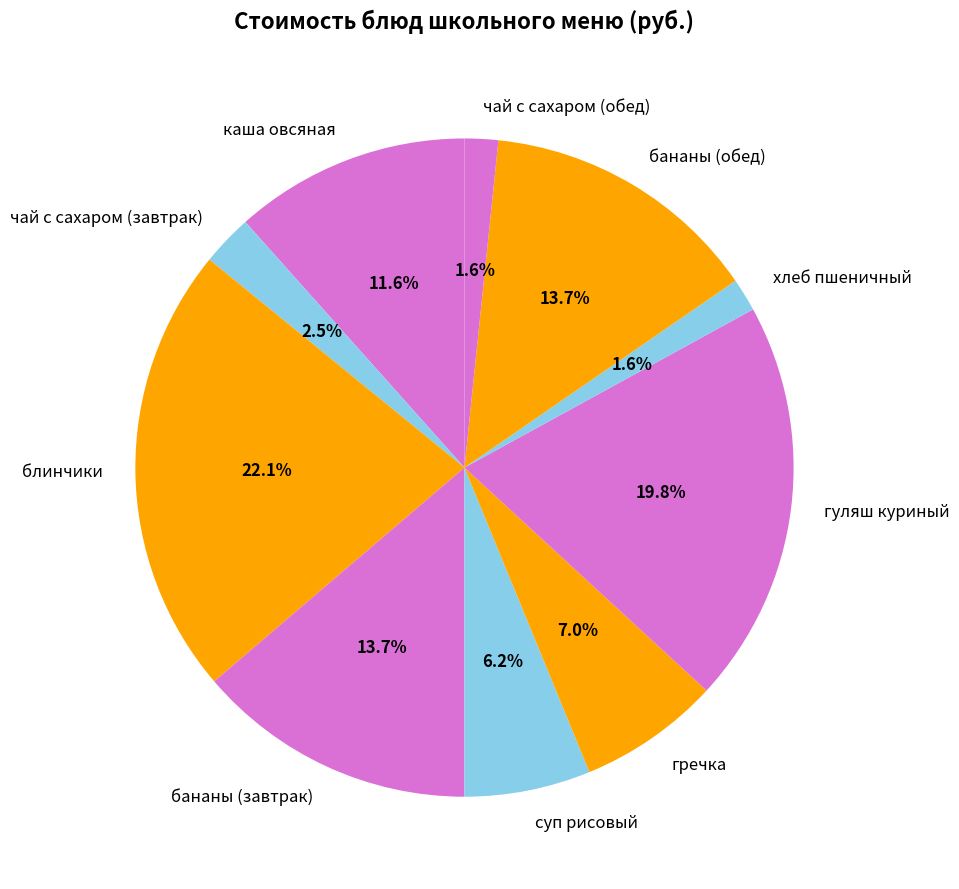

What percentage is the суп рисовый slice, to the nearest percent?

6%